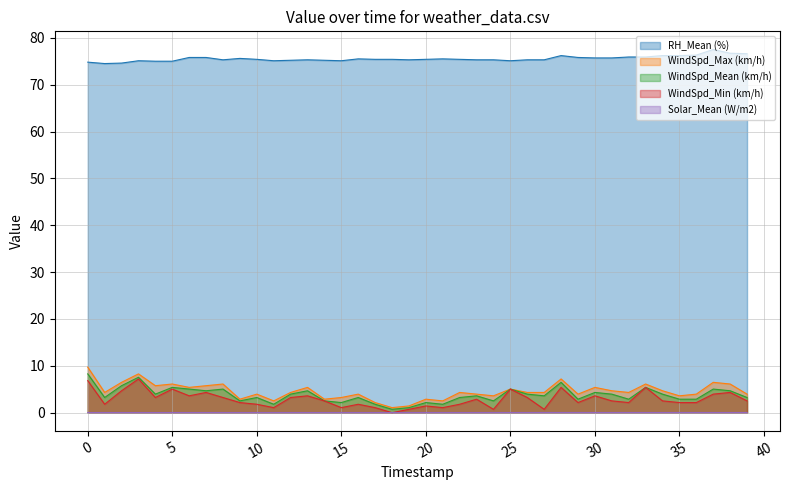

True or false: RH_Mean (%) has more than 2 interior local peaks.

True